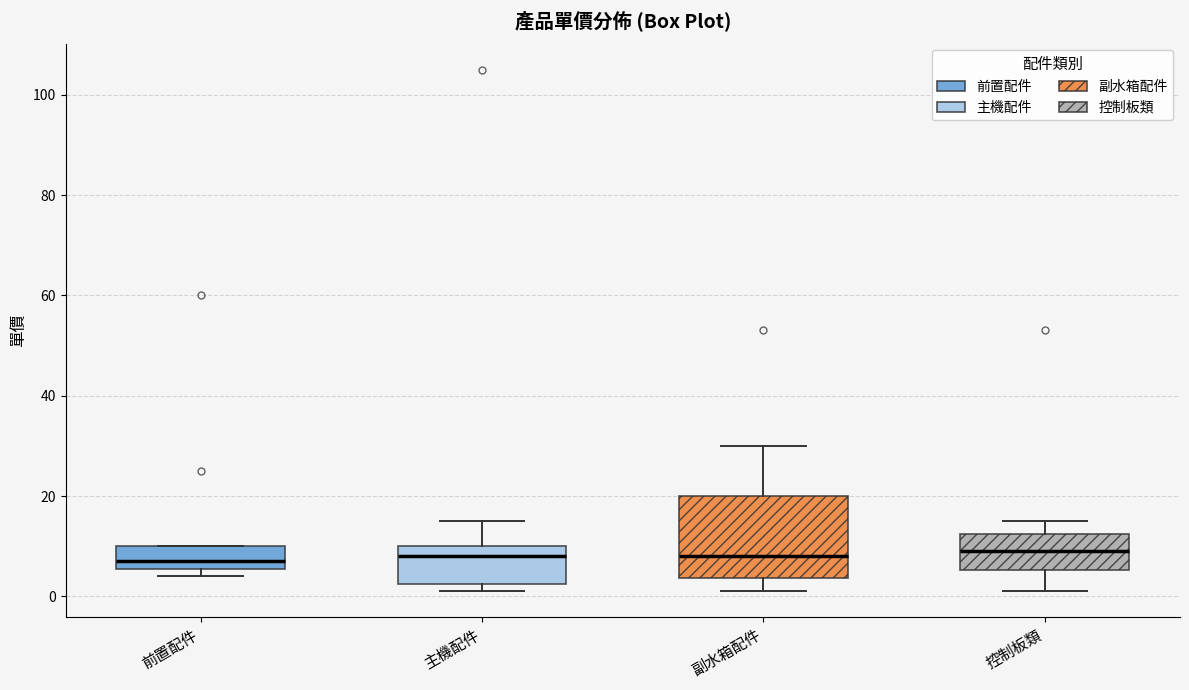

Where is the lower edge of the box for 前置配件 on the y-axis? The values are not printed on the chart, so give them approximately, as read against the axis.

6